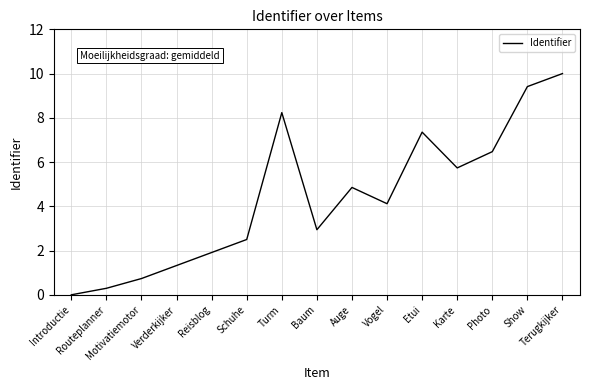

What is the sum of all values?

65.9